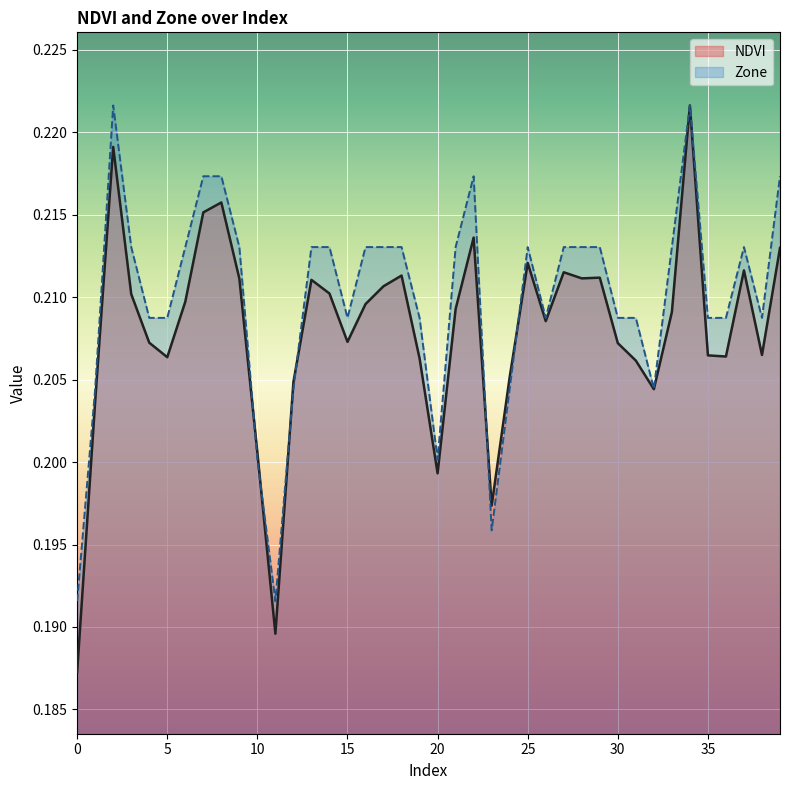

Which series ends up on top after the final intersection of NDVI and Zone?

Zone